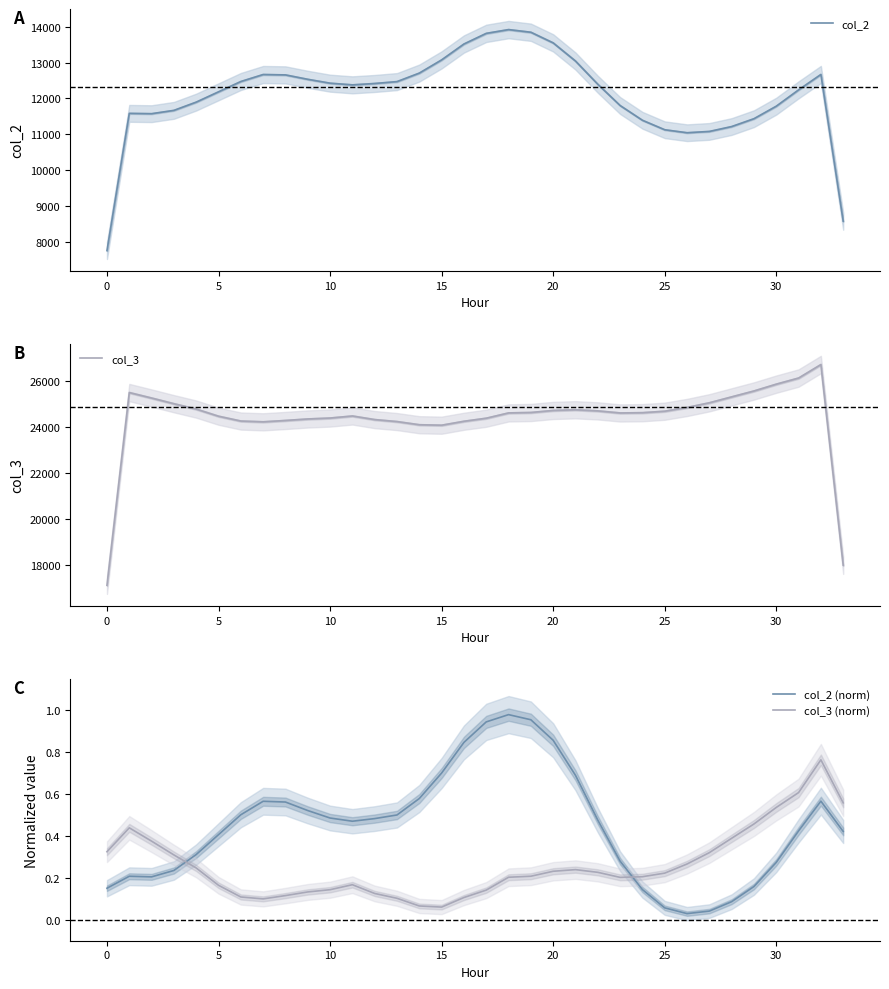

What is the sum of the col_2 values at 30 and 26?

22826.0